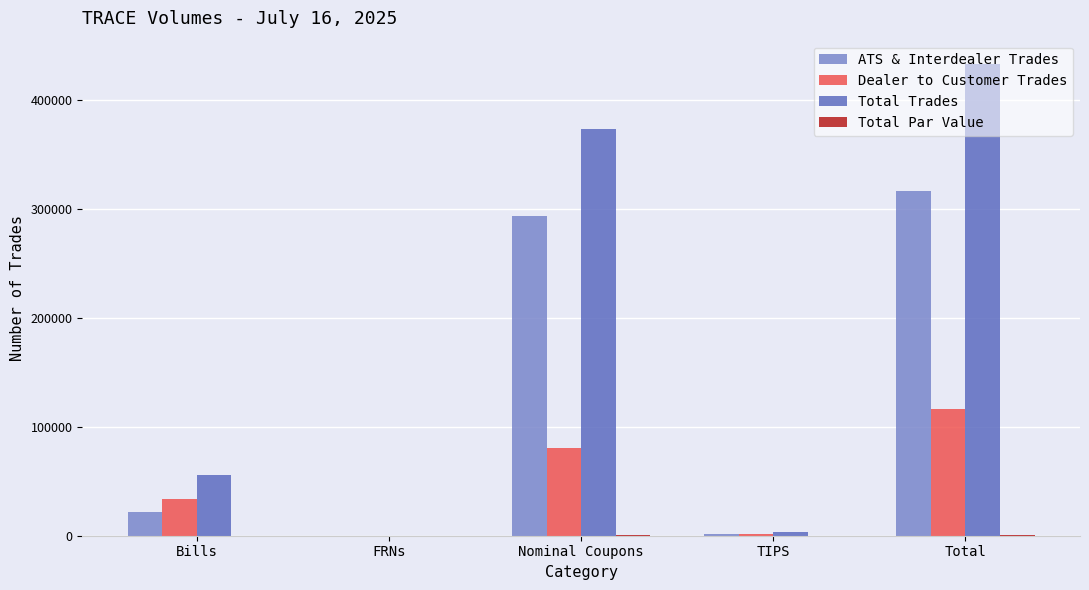

What is the maximum value for Dealer to Customer Trades?

116471.0